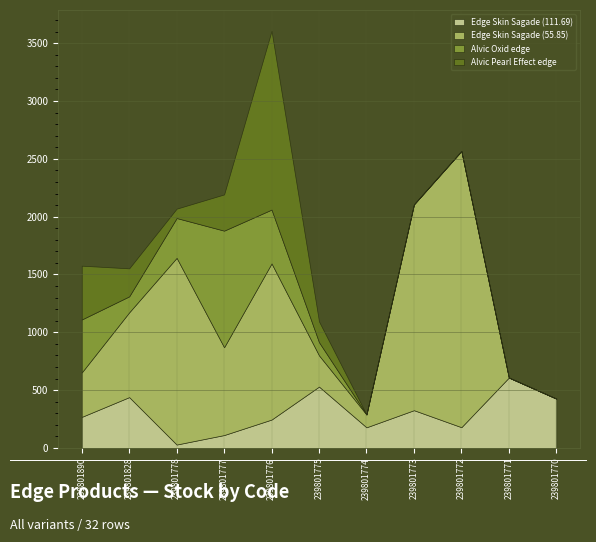

What is the total value across all series at 239801774?

290